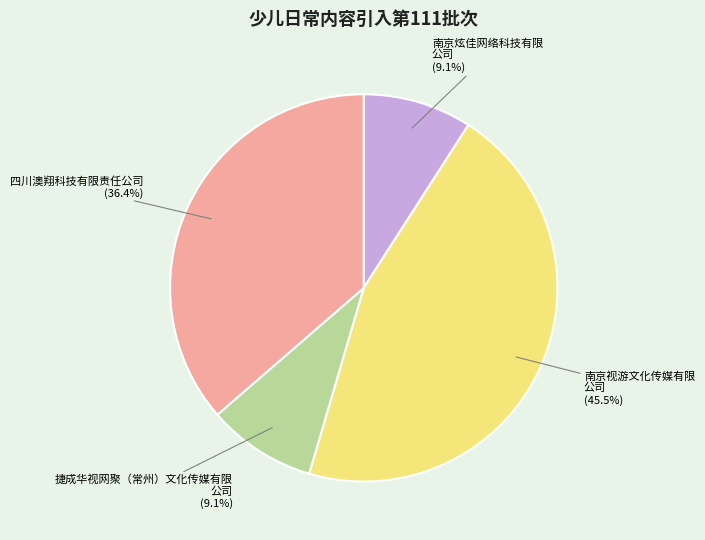

Is there any slice that represents more than half of the pie?

No